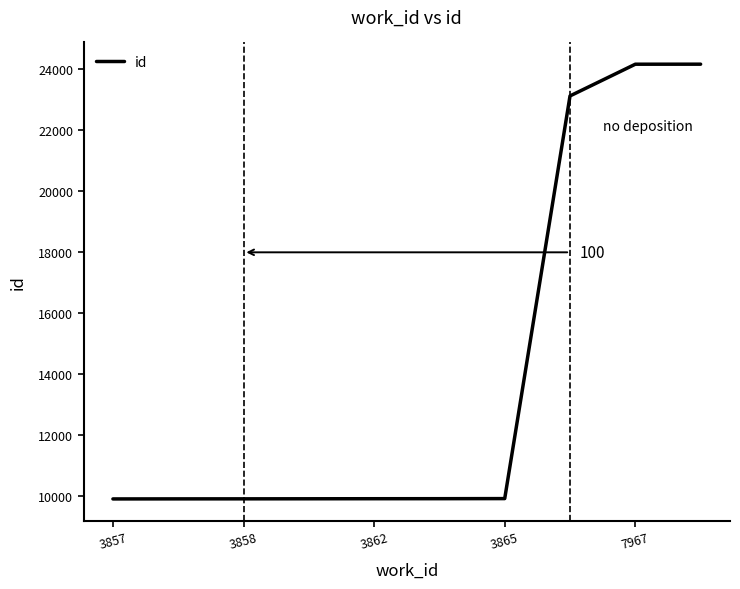

What is the difference between the maximum and minimum values?

14267